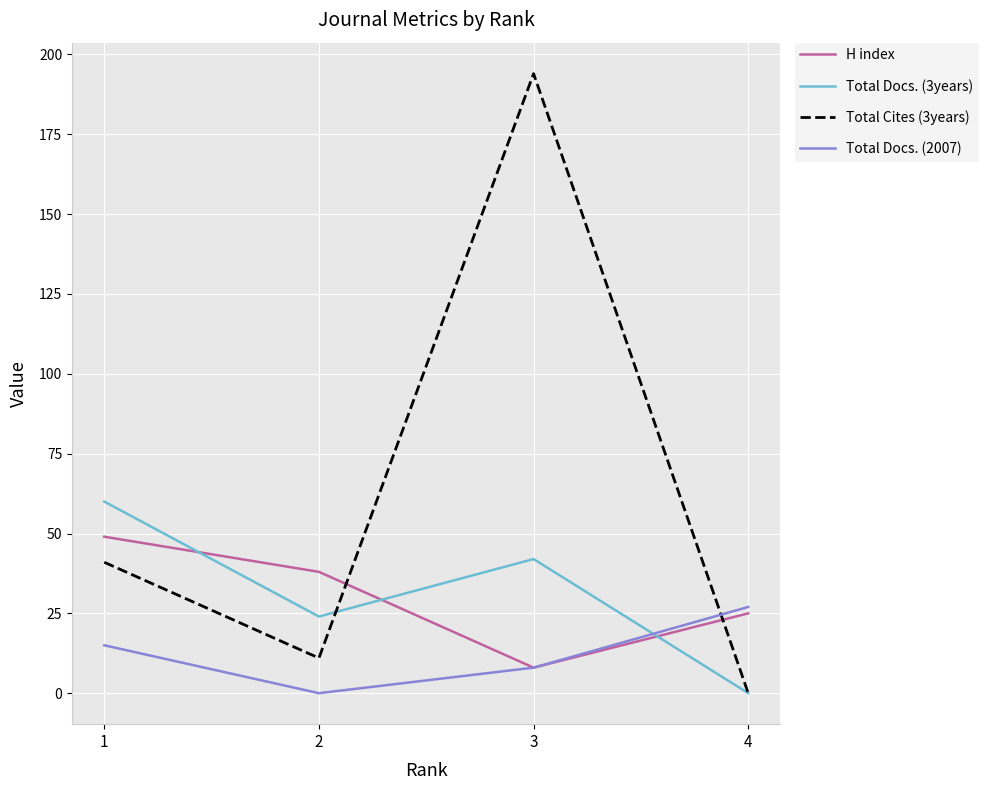

At which label is Total Cites (3years) closest to 97?

1